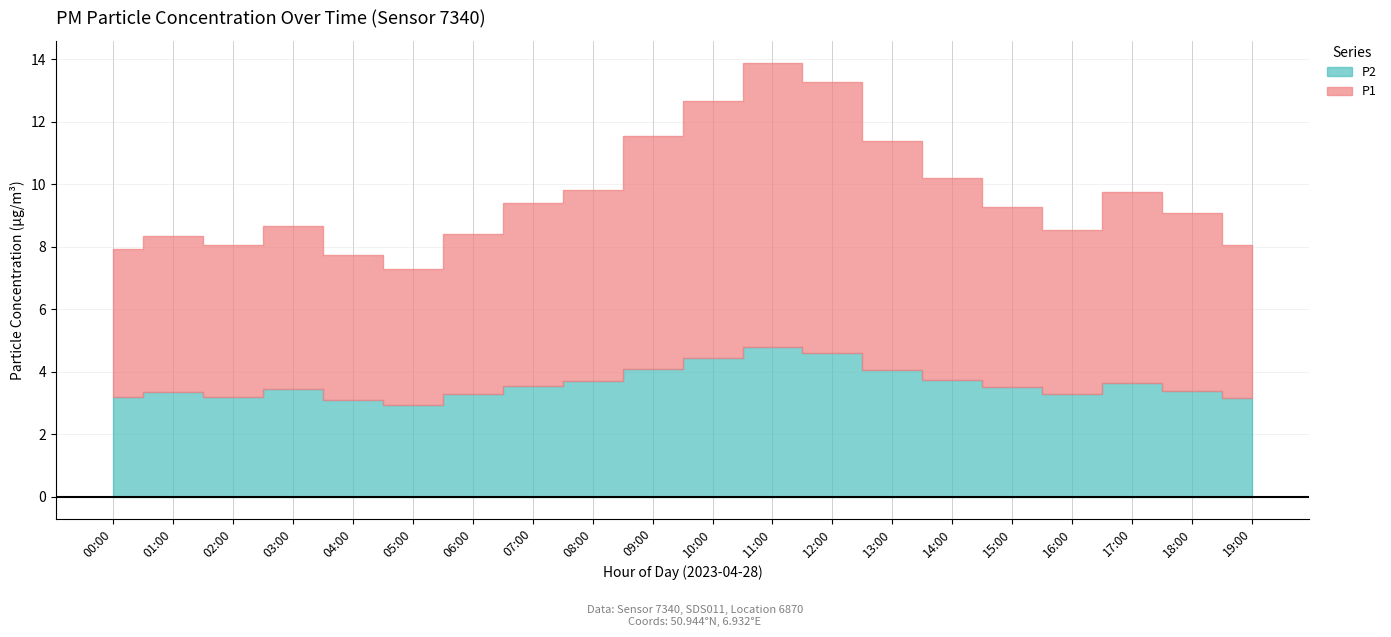

At how many categories does at least one series exceed 3?

20